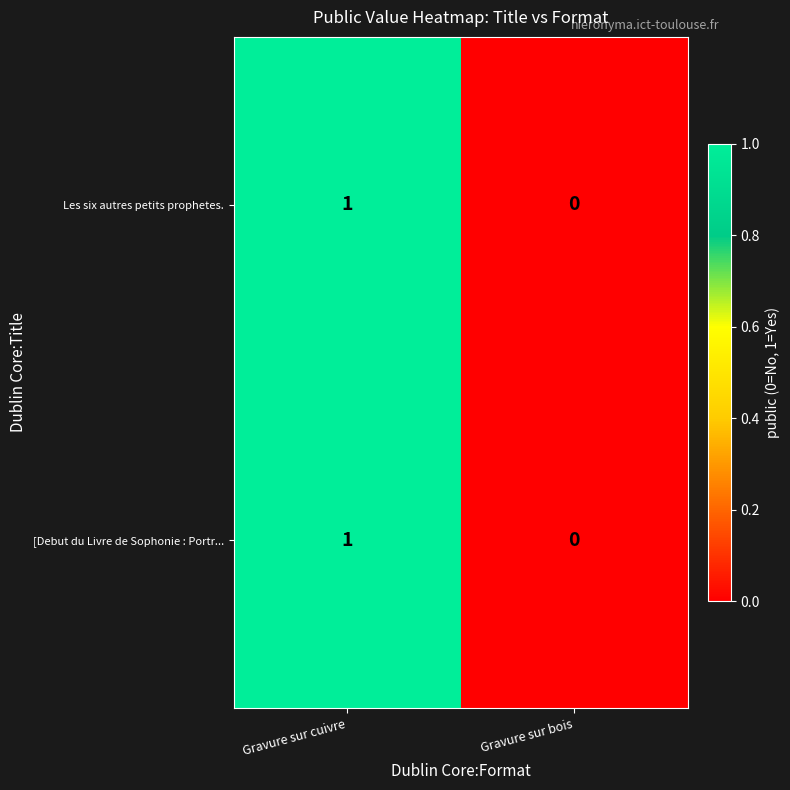

Which category has the lowest value across all series?

Gravure sur bois